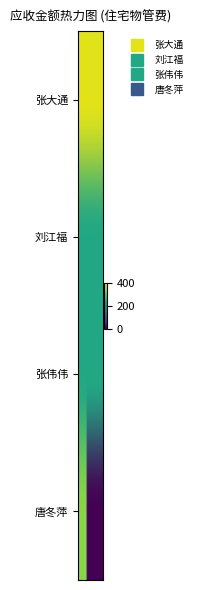

Reading left to right, transcribe all the data shown in this chart.

张大通: 381.9	381.9	381.9	381.9	381.9	381.9	381.9	381.9	381.9	381.9	381.9	381.9
刘江福: 239.8	239.8	239.8	239.8	239.8	239.8	239.8	239.8	239.8	239.8	239.8	239.8
张伟伟: 239.8	239.8	239.8	239.8	239.8	239.8	239.8	239.8	239.8	239.8	239.8	239.8
唐冬萍: 328.9	328.9	328.9	328.9	0.0	0.0	0.0	0.0	0.0	0.0	0.0	0.0